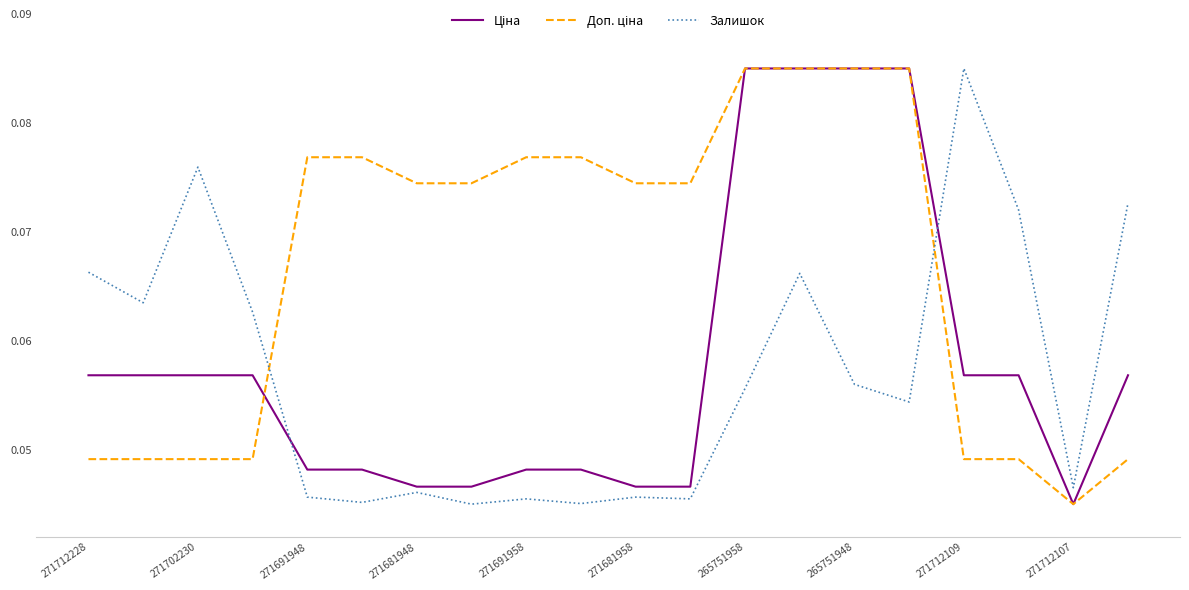

The Залишок series shows 0.0 at 265751958. True or false?

False